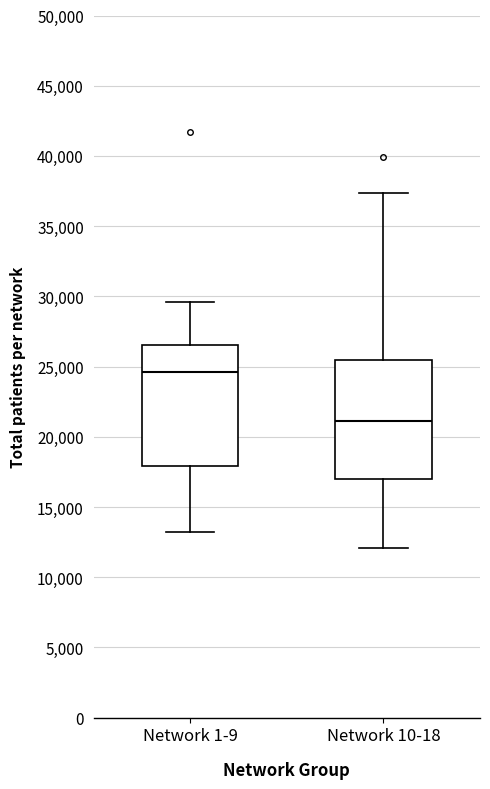

Reading left to right, read every box against the y-axis: the position of its median line, the range the box covers, and the ends of its whiskers. The values are not printed on the chart, so give them approximately, as read against the axis.

Network 1-9: median 24500, box 18000 to 26500, whiskers 13000 to 29500
Network 10-18: median 21000, box 17000 to 25500, whiskers 12000 to 37500